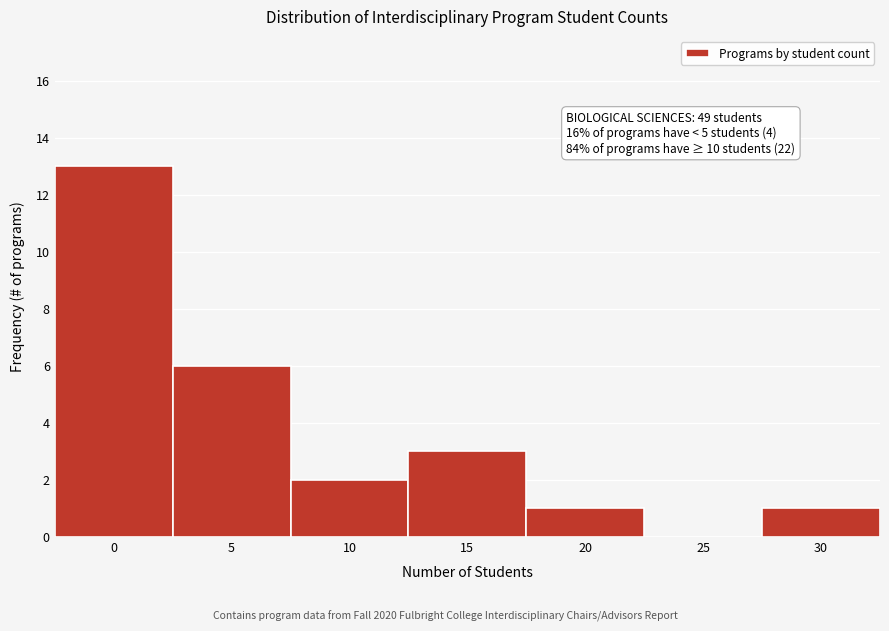

Reading left to right, extract all data points from this chart.

0=13	5=6	10=2	15=3	20=1	25=0	30=1